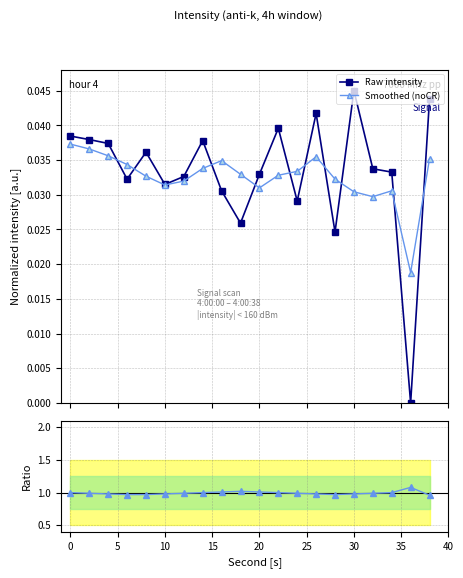

True or false: Smoothed (noCR) has more than 2 points higher than both neighbors.

True